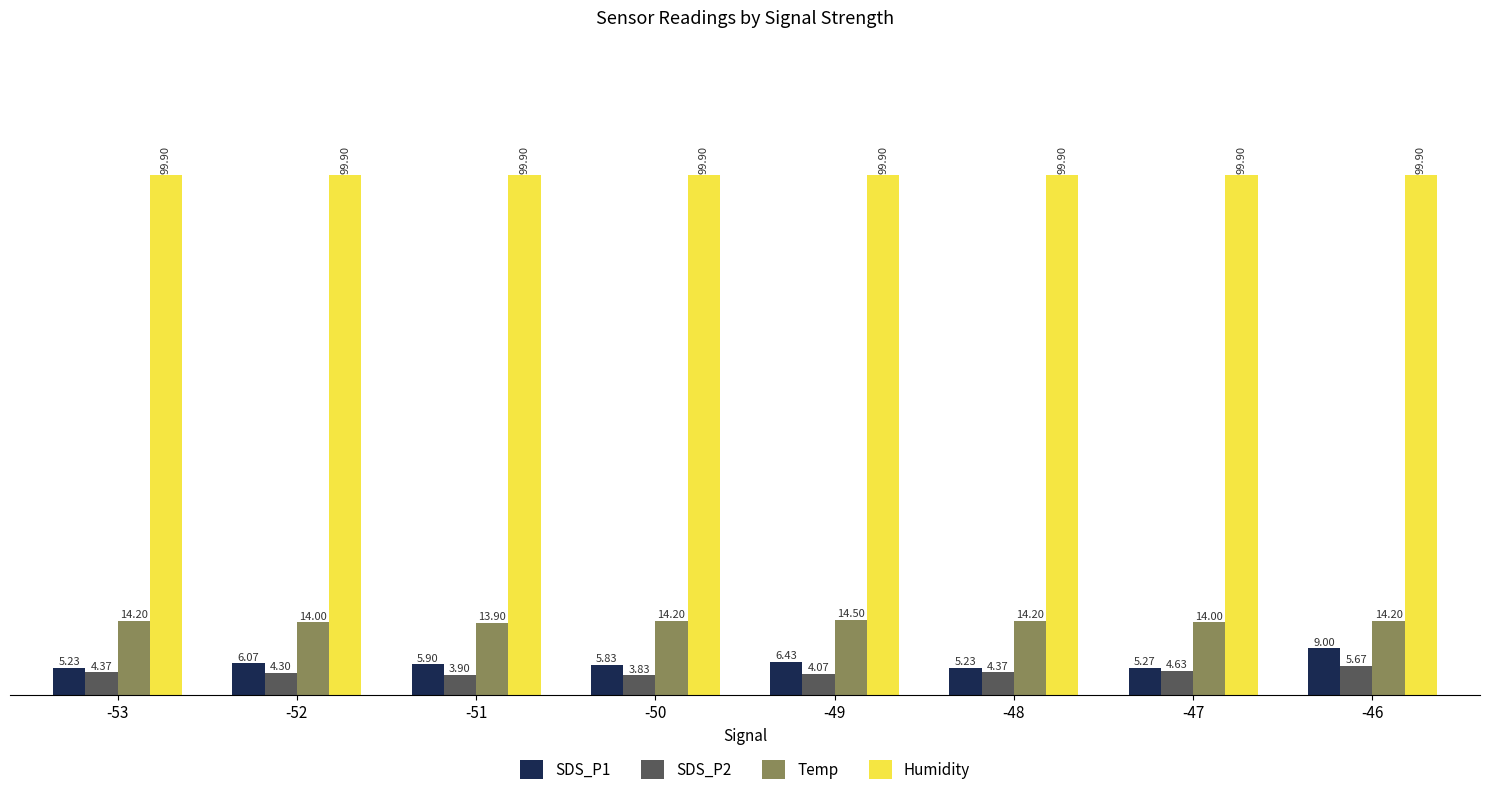

Which series has the largest total across all categories?

Humidity